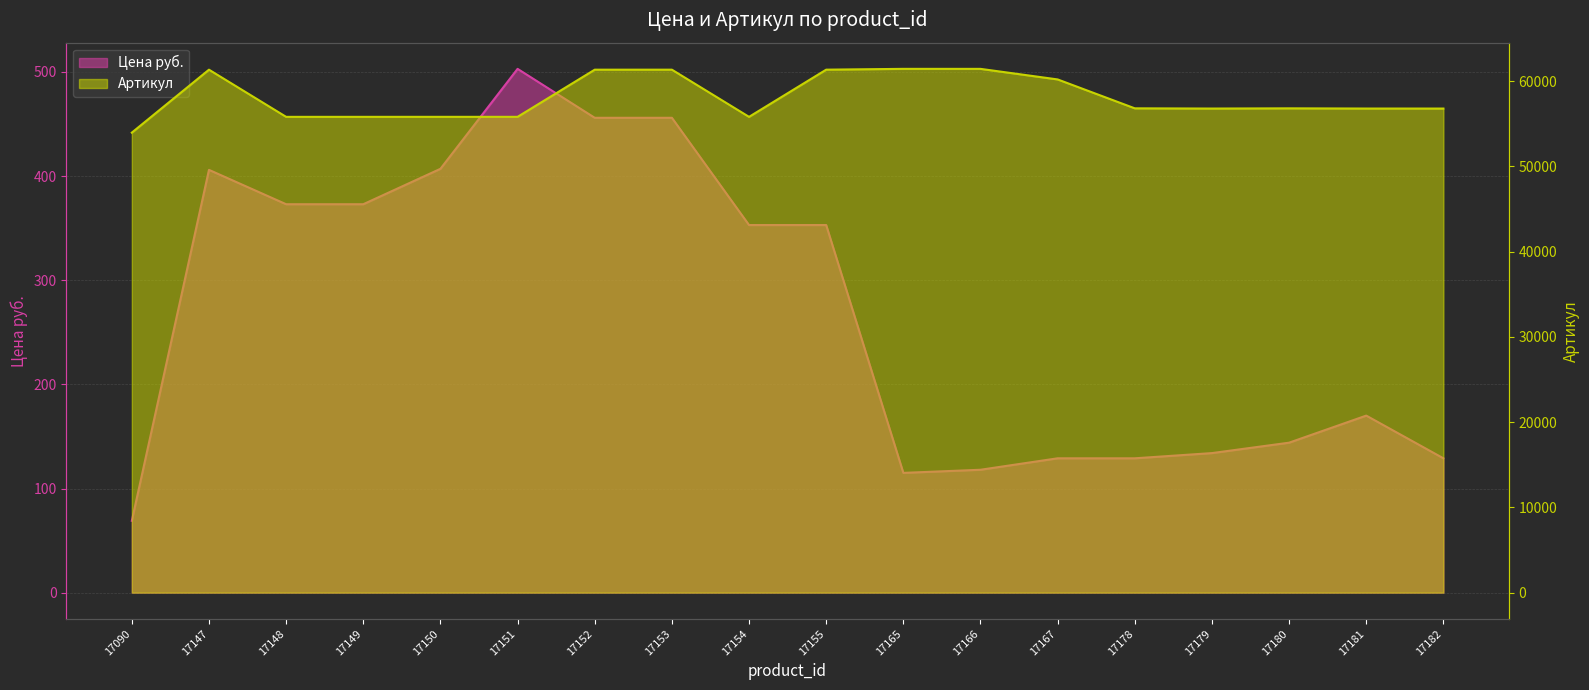

What is the total value across all series at 17152?

61808